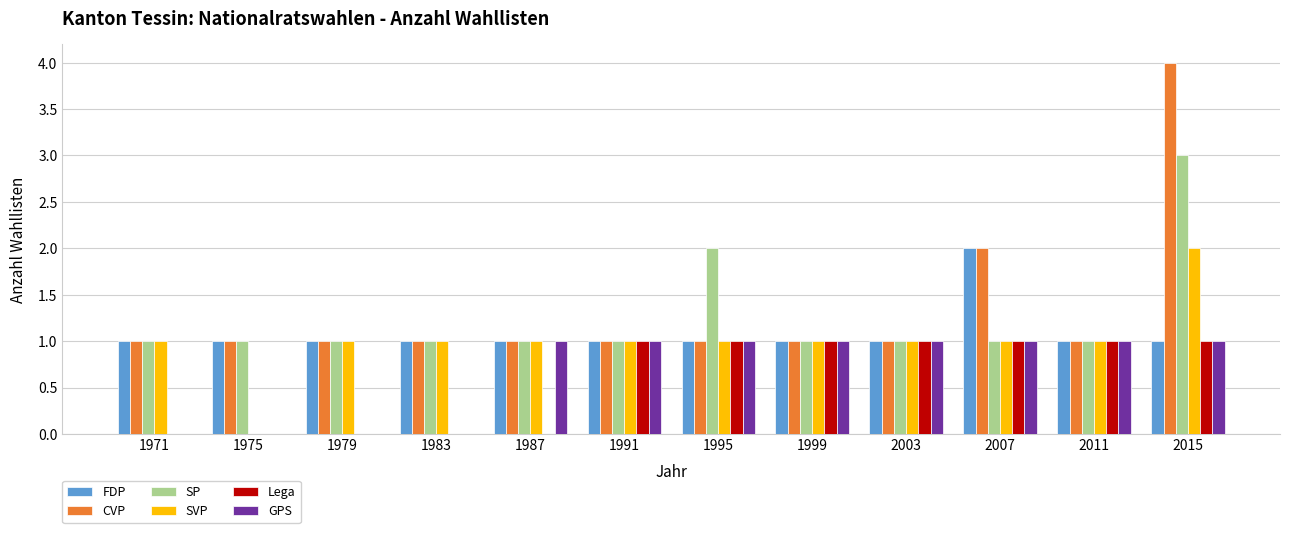

What is the sum of the FDP values at 1983 and 1999?

2